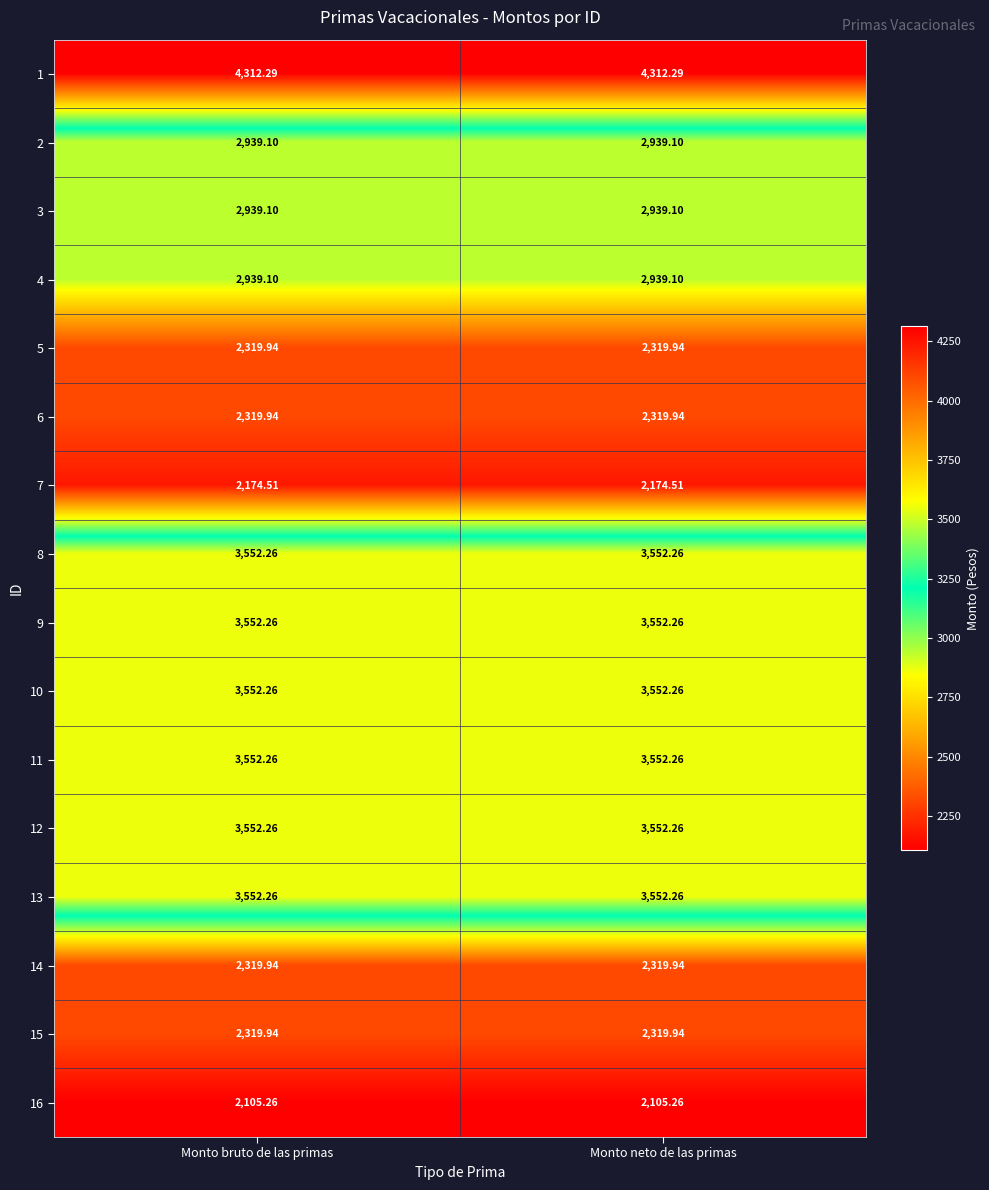

Count the number of data series in this chart.

16